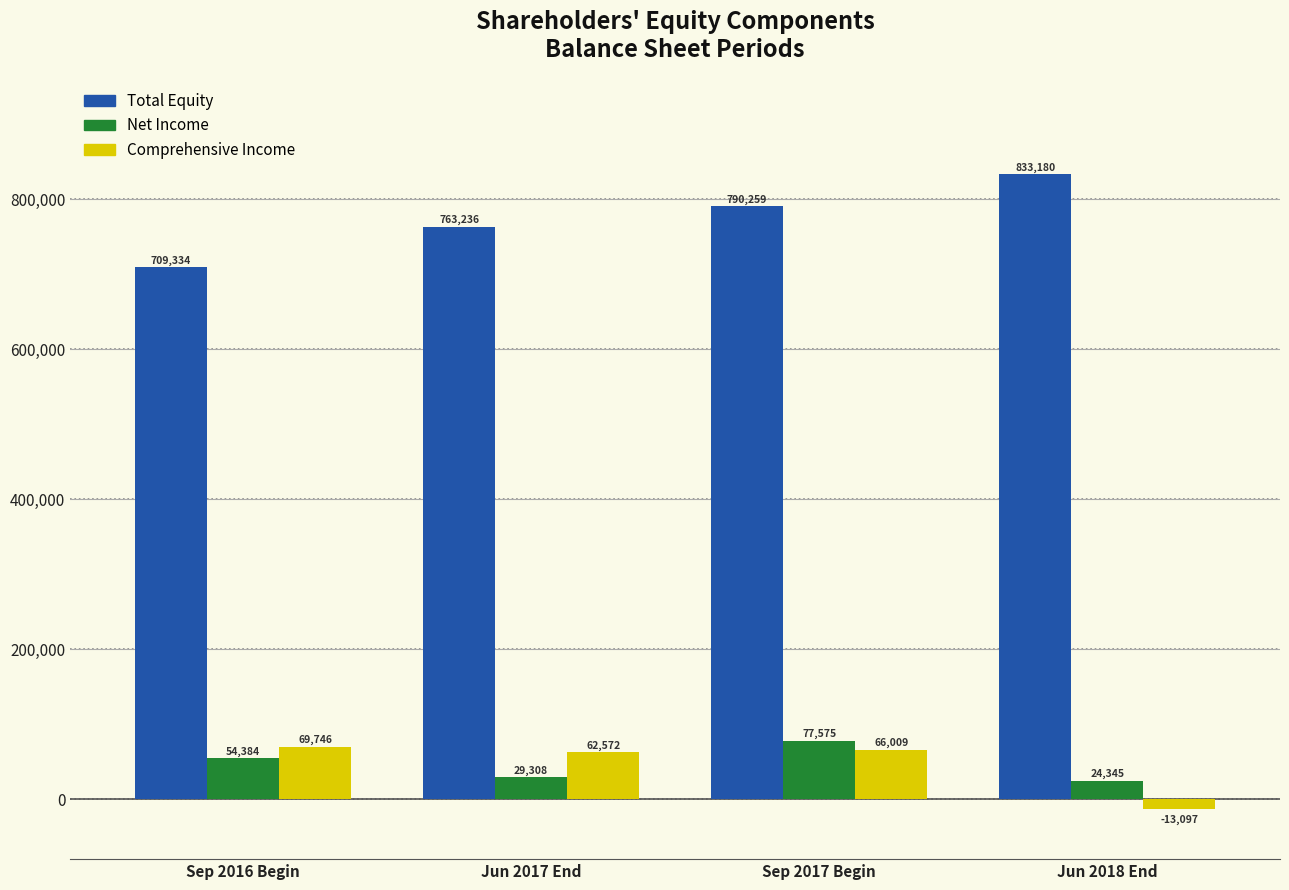

Reading left to right, list all the values displayed in this chart.

Total Equity: 709334	763236	790259	833180
Net Income: 54384	29308	77575	24345
Comprehensive Income: 69746	62572	66009	-13097